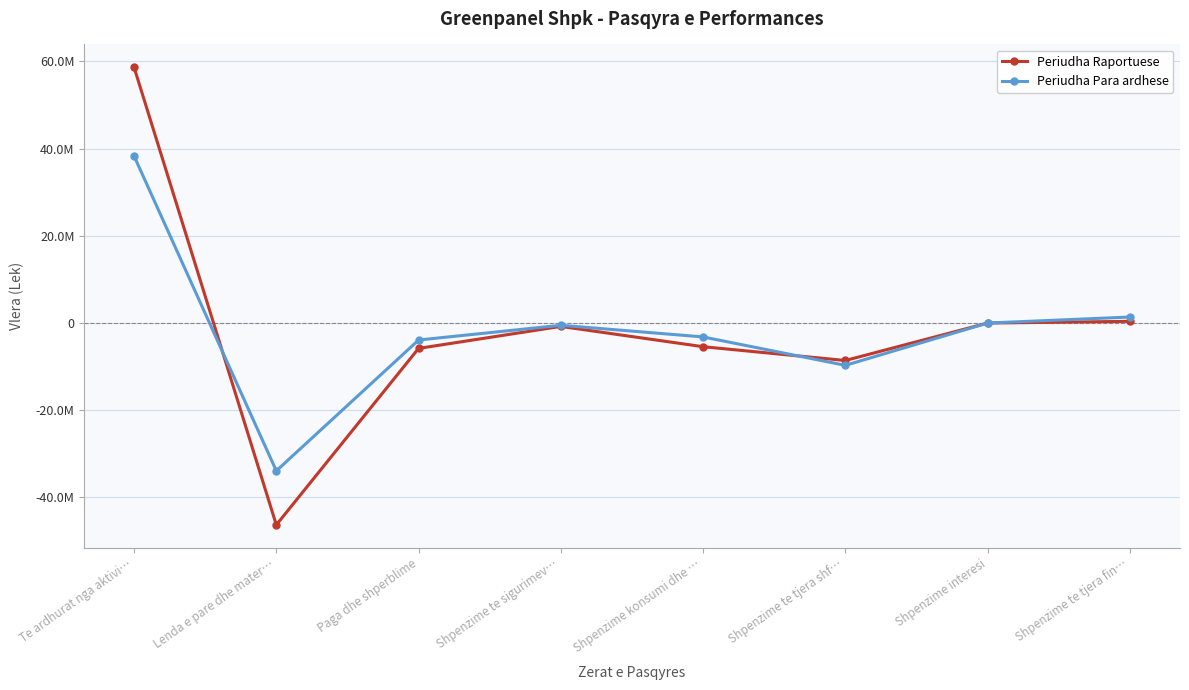

How many values in Periudha Para ardhese are below zero?

6